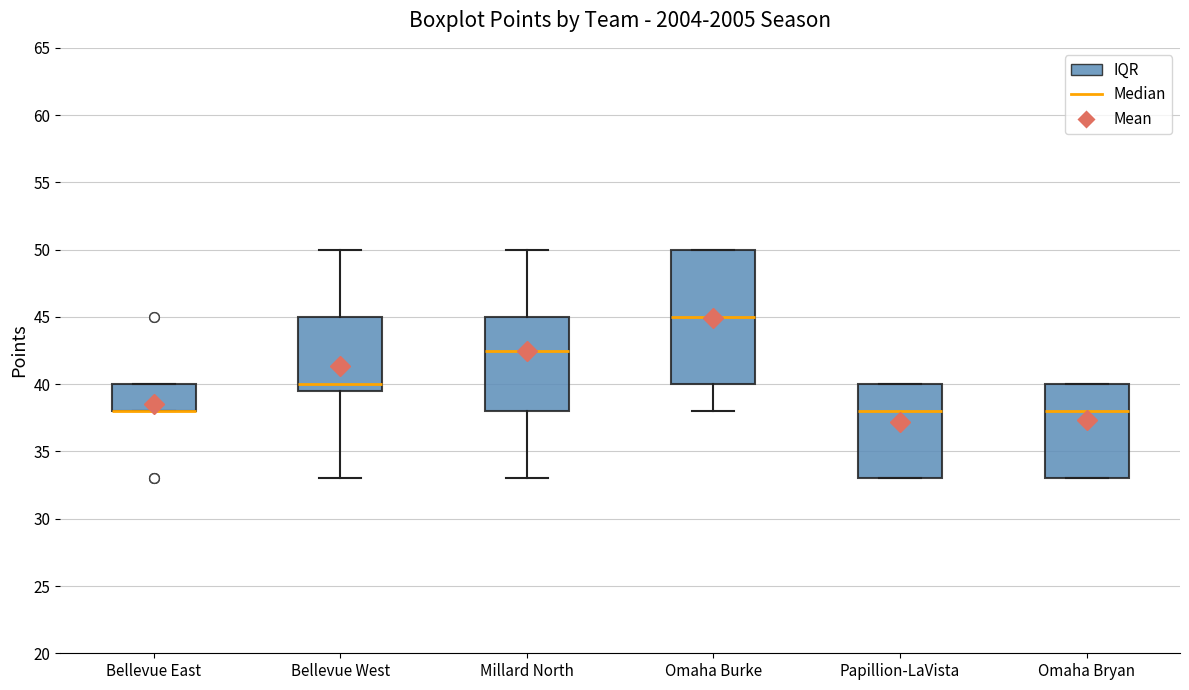

Which box is the tallest, from its lower edge to its upper edge?

Omaha Burke